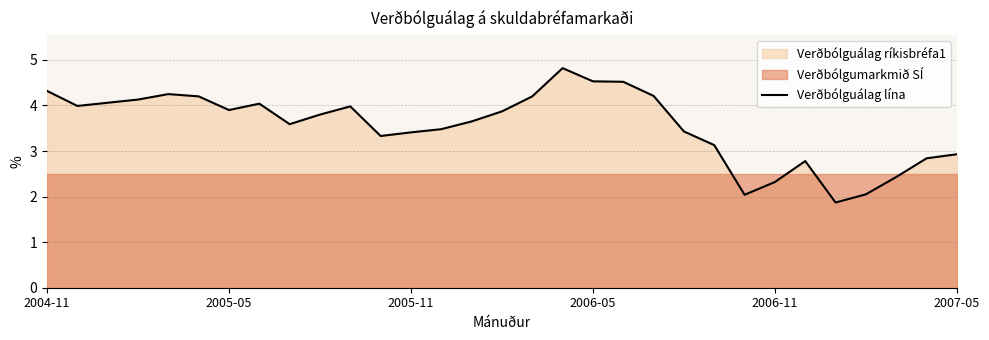

What is the smallest value displayed?

1.9